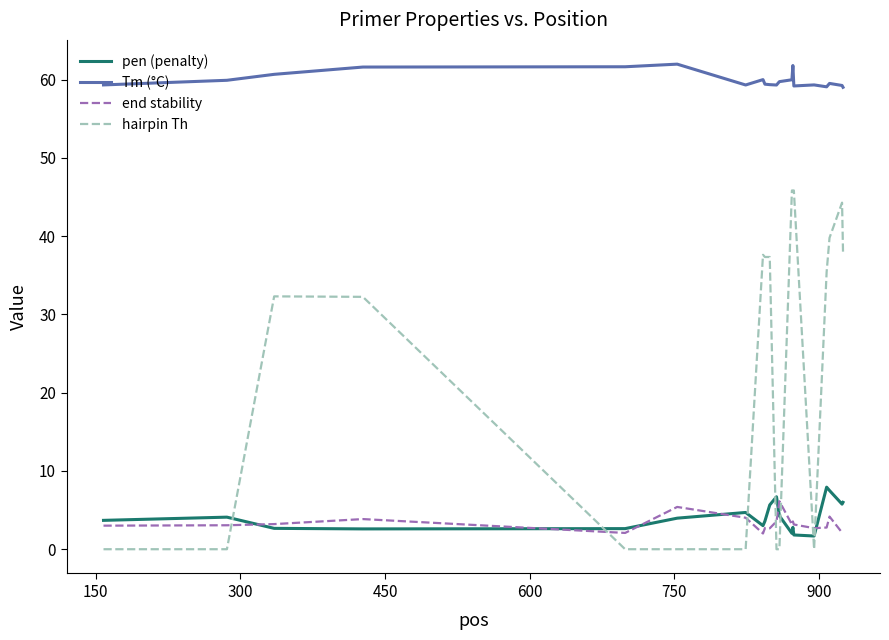

Is this an area chart (filled region under the line)?

No